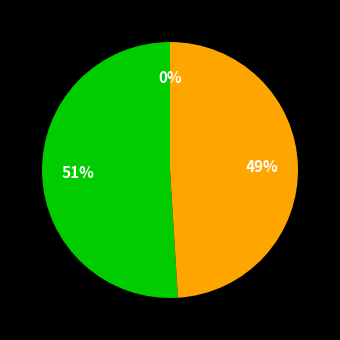

Does any single category account for the majority?

Yes